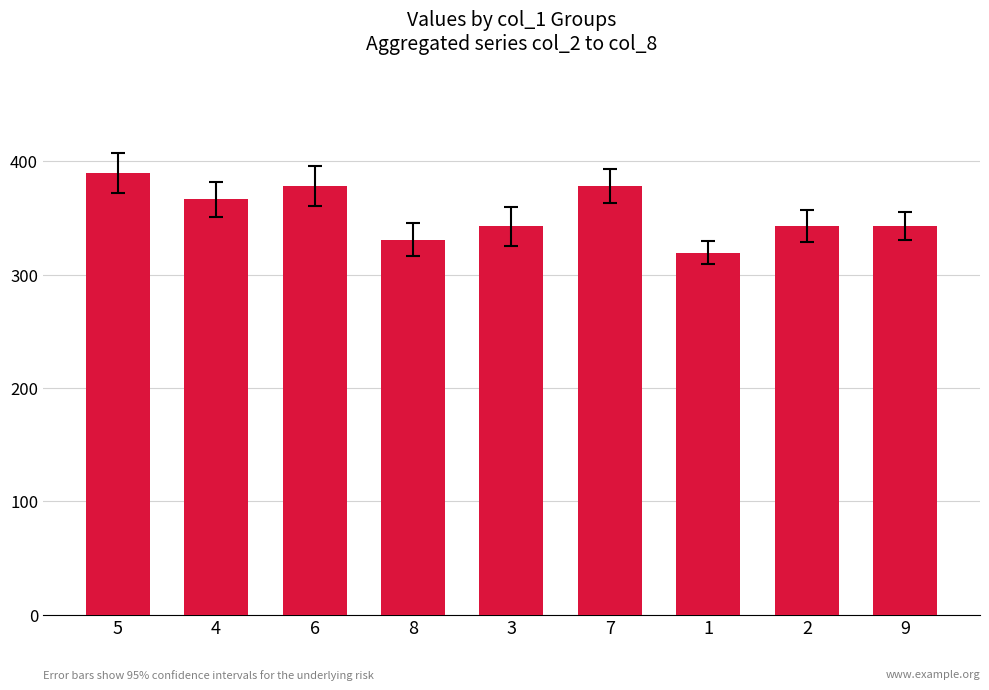

How many data points are above 342?

7